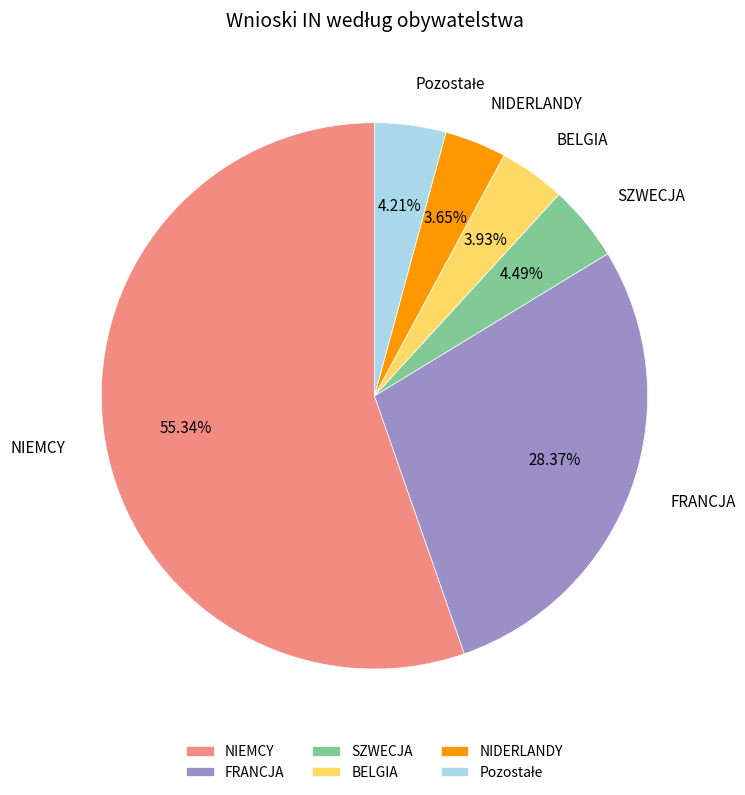

Between NIDERLANDY and FRANCJA, which is larger?

FRANCJA